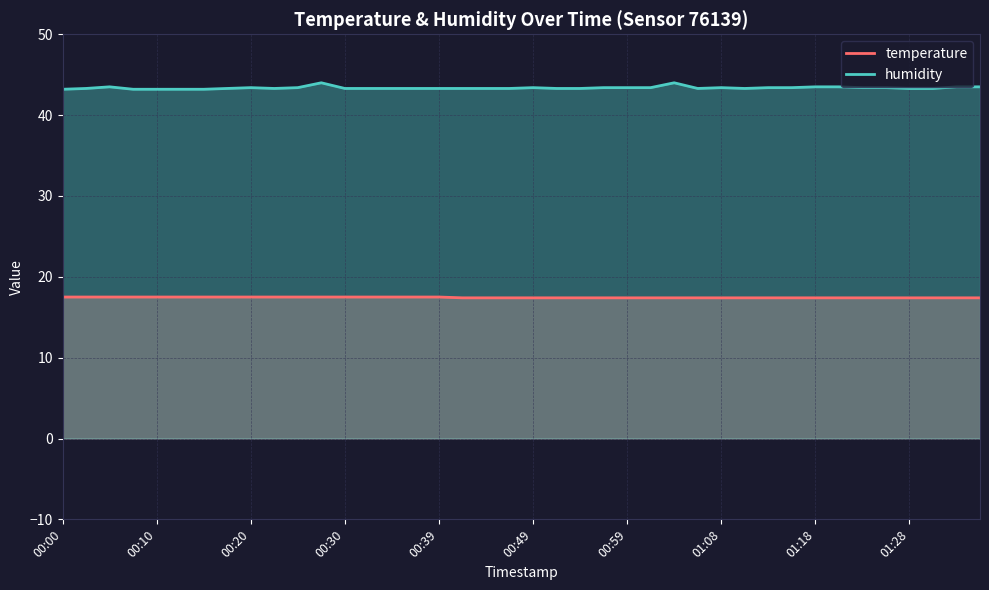

What is the highest value of the humidity series?

44.0